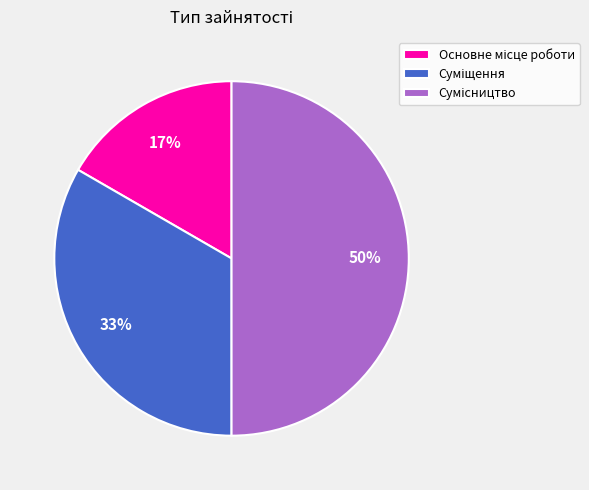

To the nearest percent, what is the average slice percentage?

33%